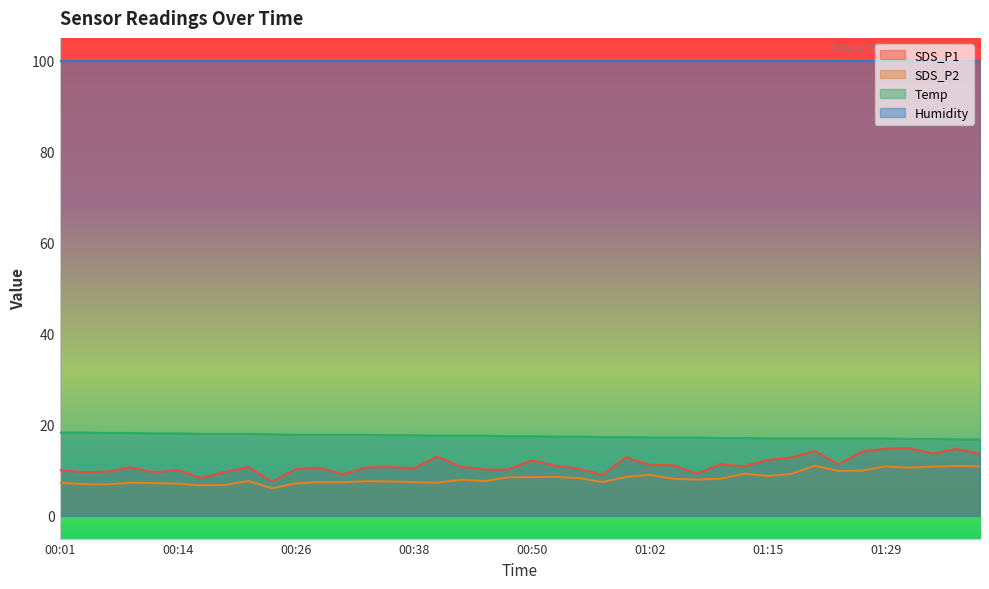

What is the highest value of the SDS_P1 series?

14.8